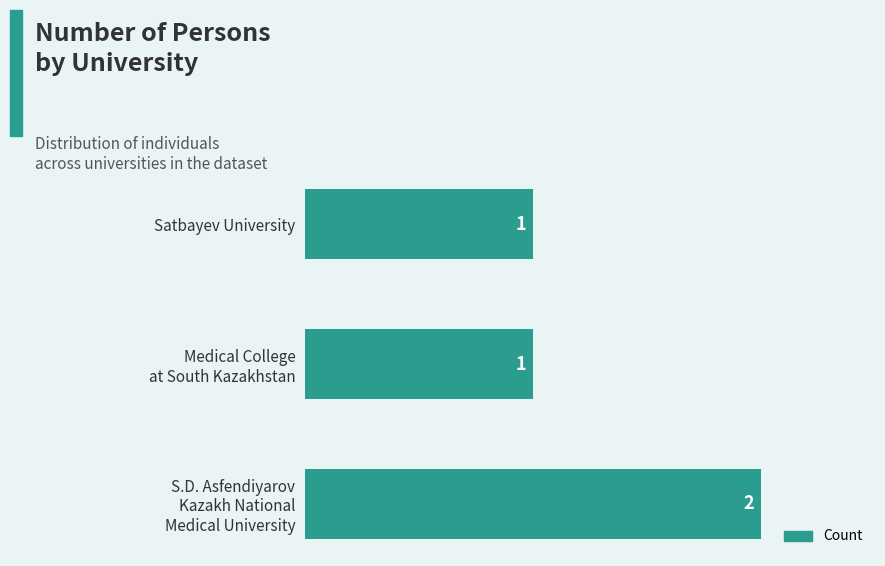

How many values are between 1 and 2?

3